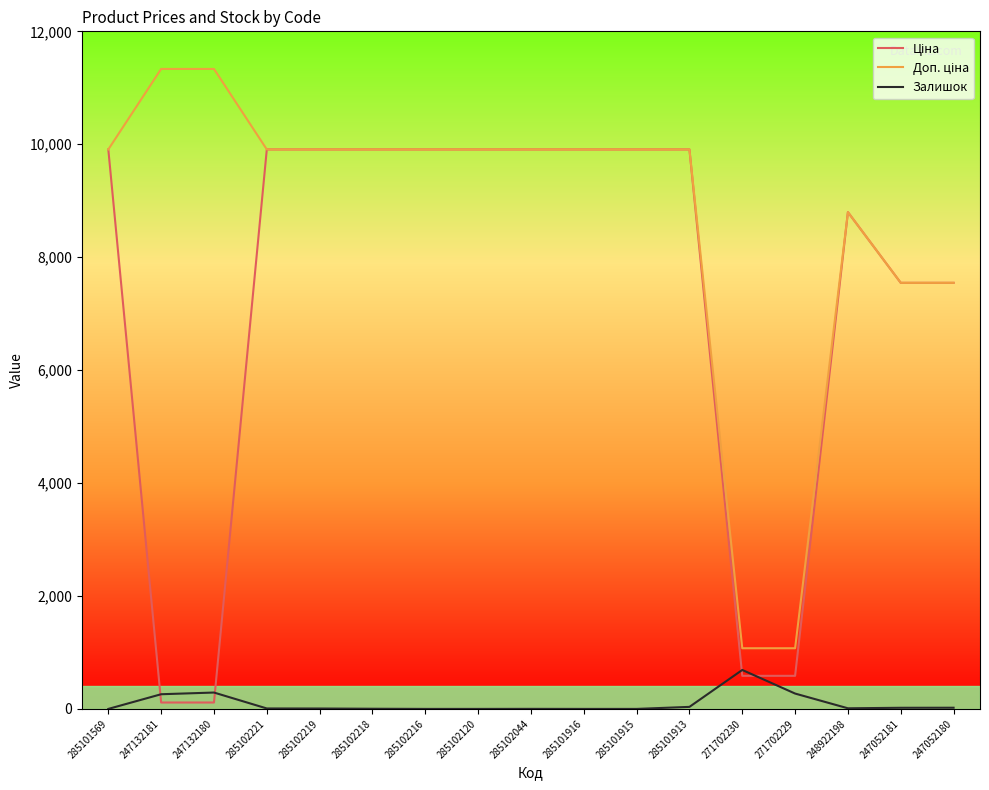

What is the greatest value displayed?

11334.0